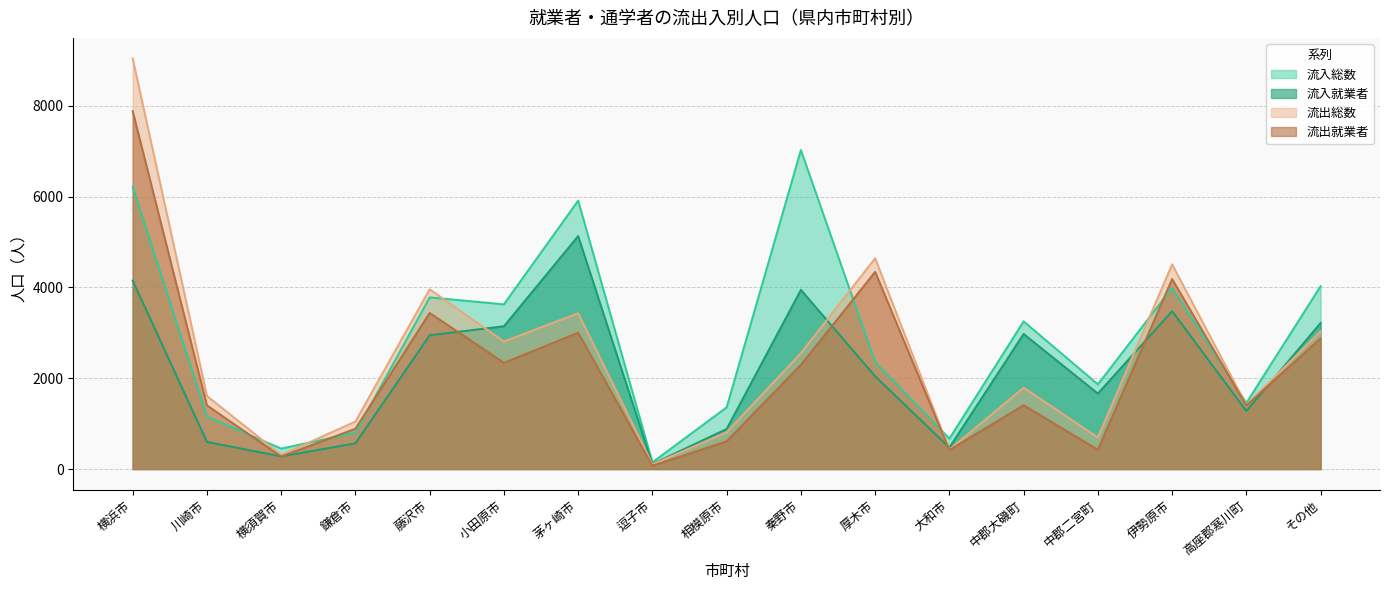

Which has a higher value, 鎌倉市 or 川崎市?

川崎市